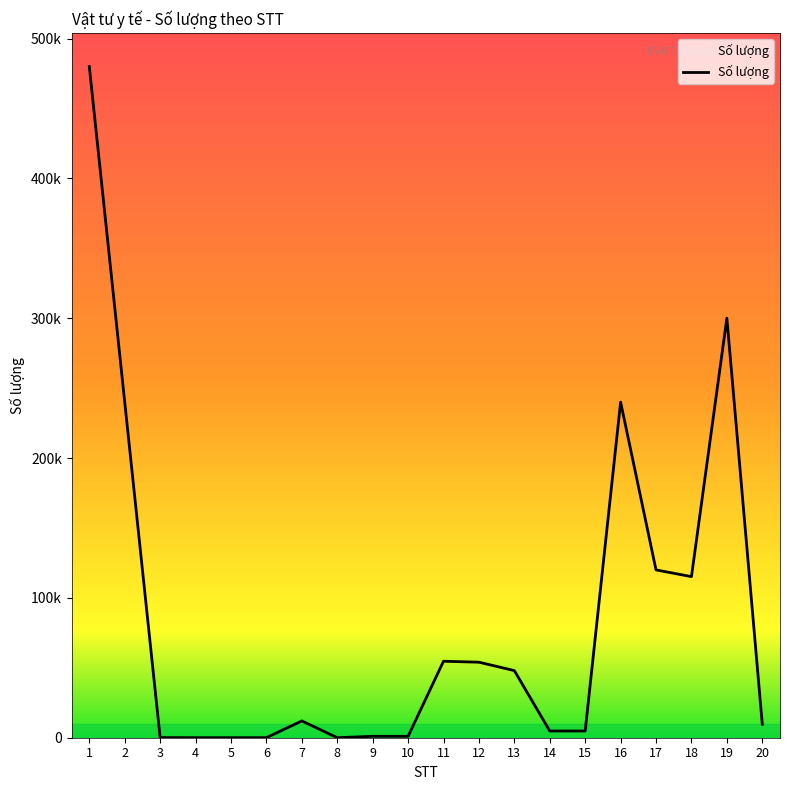

What is the sum of the values at 5 and 10?

1024